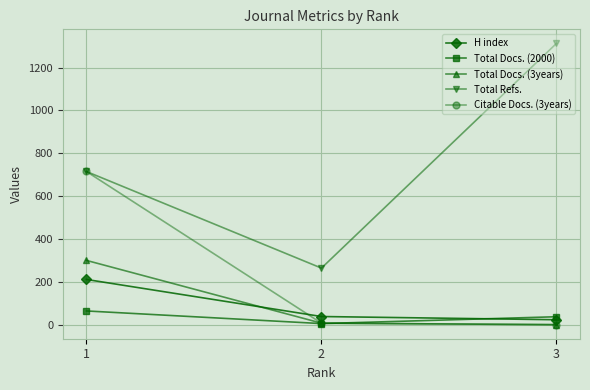

What is the difference between the maximum and minimum values in the Total Refs. series?

1049